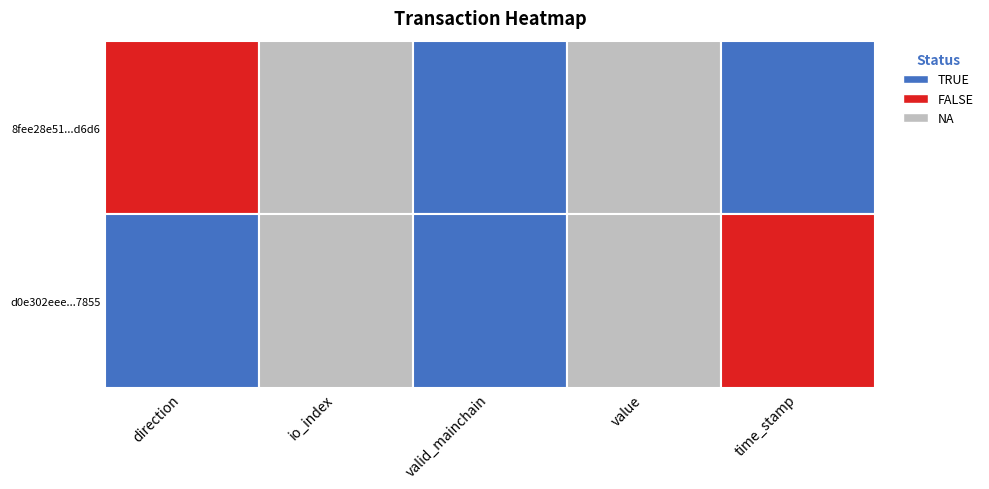

List the series in order of their overall mean, highest first.

8fee28e51f5d7fcd6931e5ccf47a5ff0d23d6d6, d0e302eee9d40bca69950132901831c15b37855